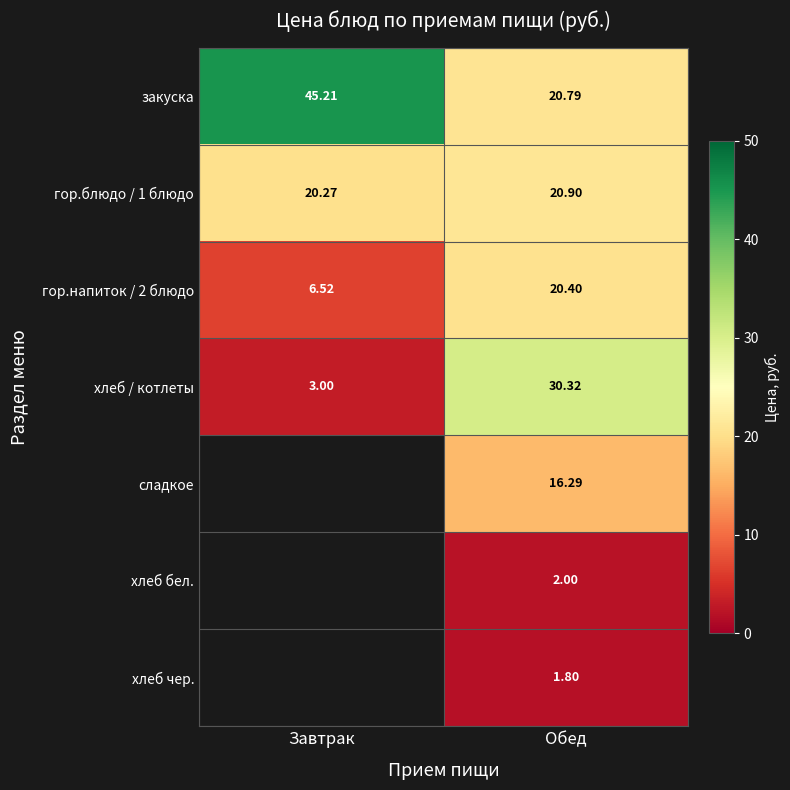

How many data points does each series have?

2